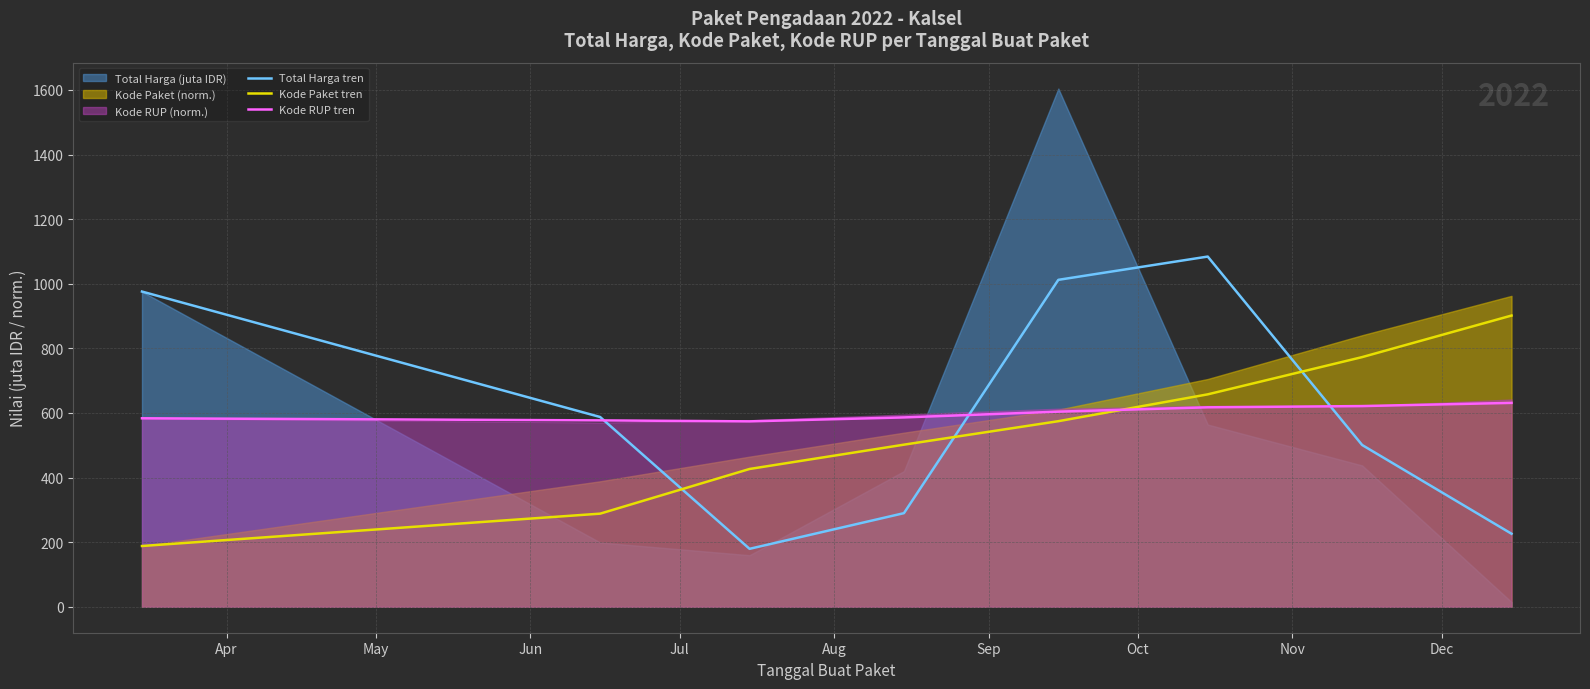

What is the maximum value for Total Harga tren?

1084.2